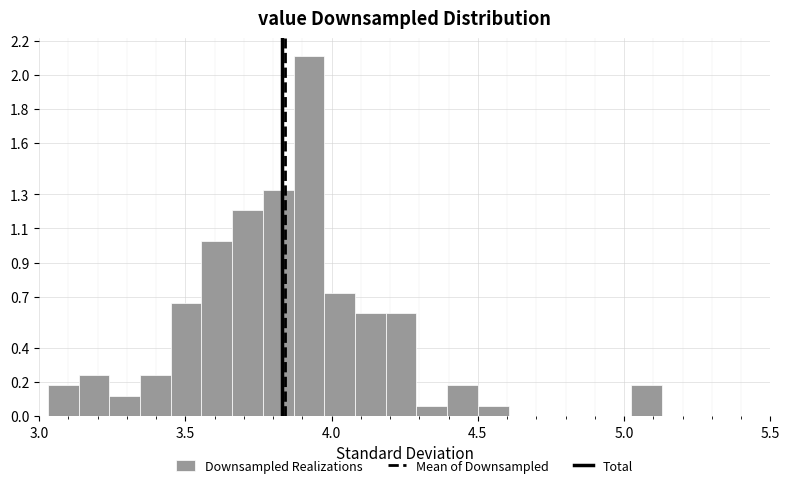

Read against the x-axis, roughly where is the centre of the tallest bar?

3.90